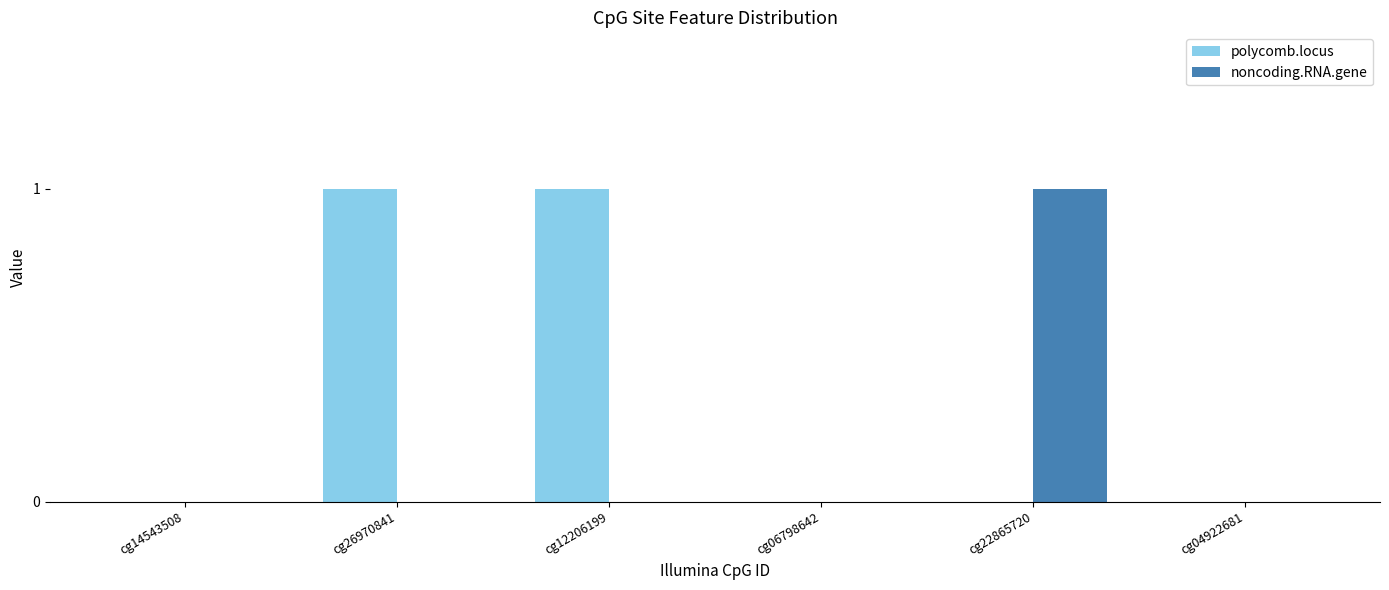

The value of noncoding.RNA.gene at cg14543508 is 1. True or false?

False